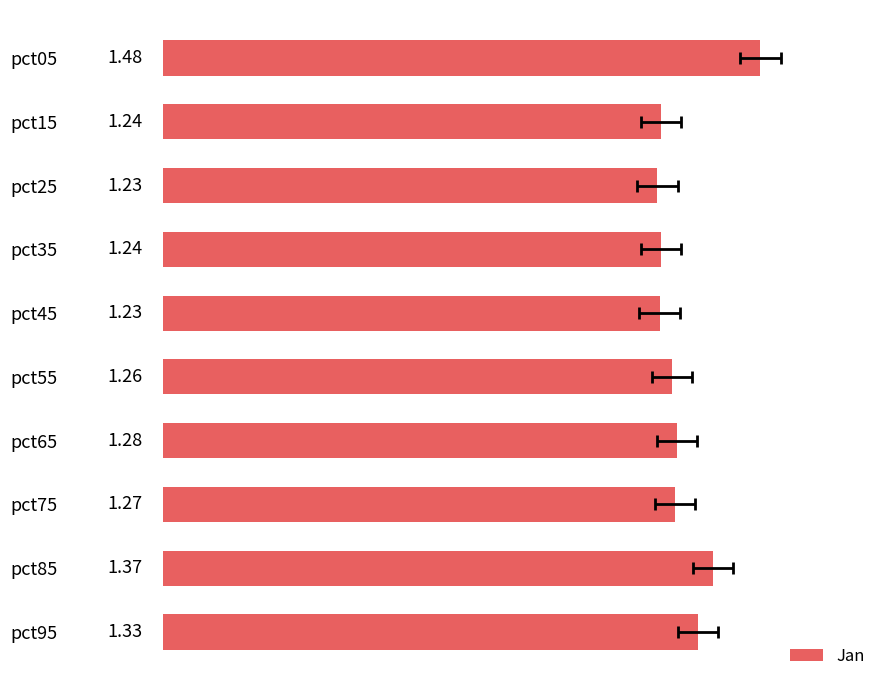

What is the greatest value displayed?

1.5